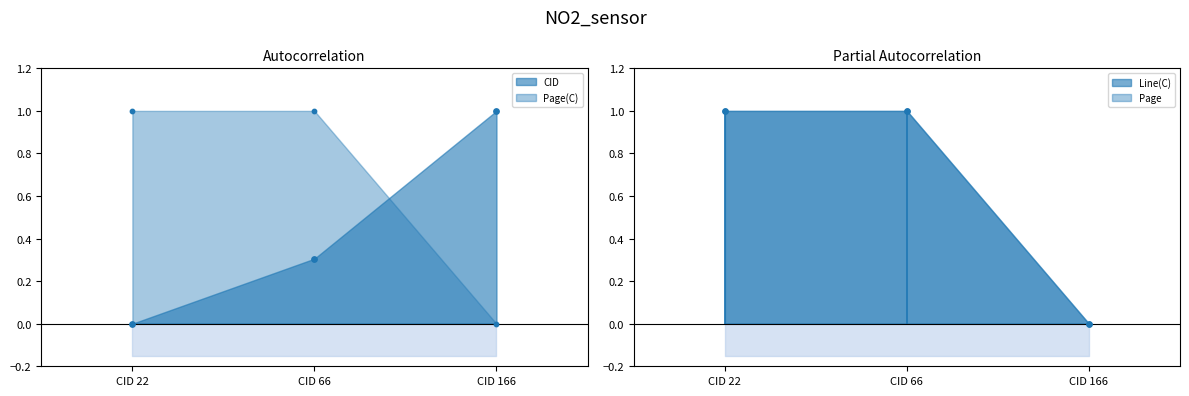

What is the total value across all series at CID 22?

3.0